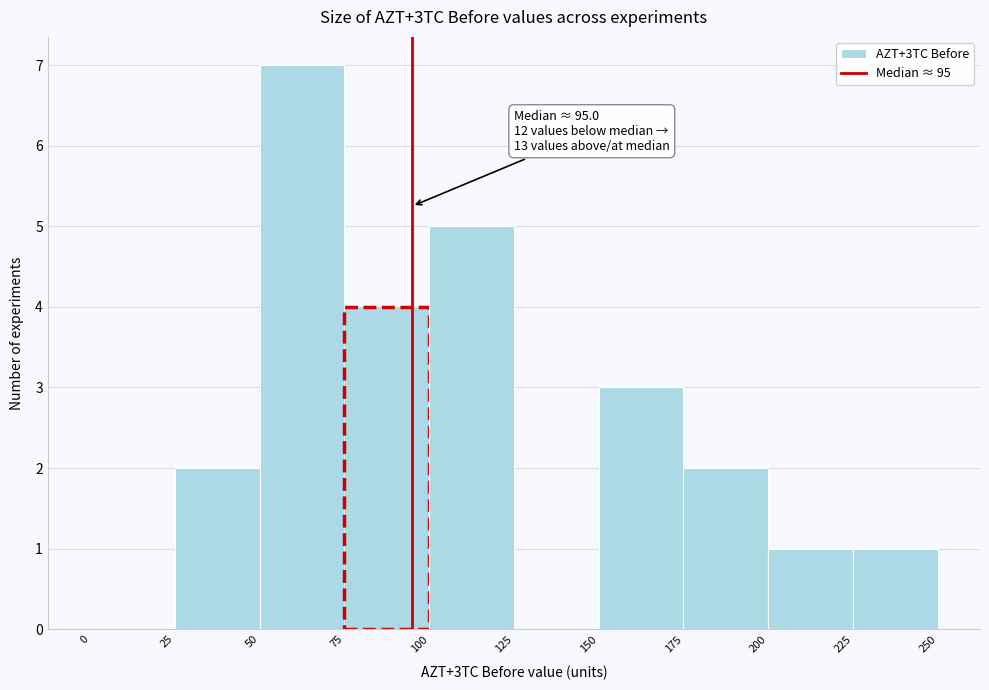

Which range on the x-axis has the tallest bar?

50 to 75